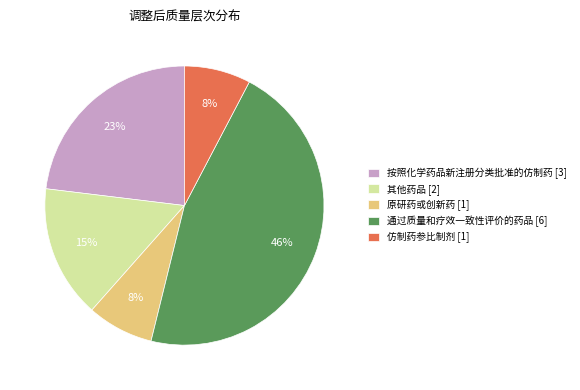

Is it true that 按照化学药品新注册分类批准的仿制药 [3] is 23% of the pie?

True